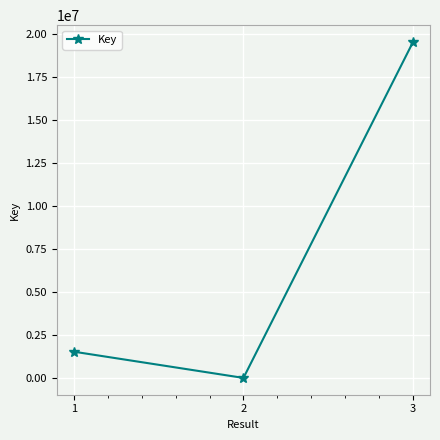

What is the maximum value shown in the chart?

19535829